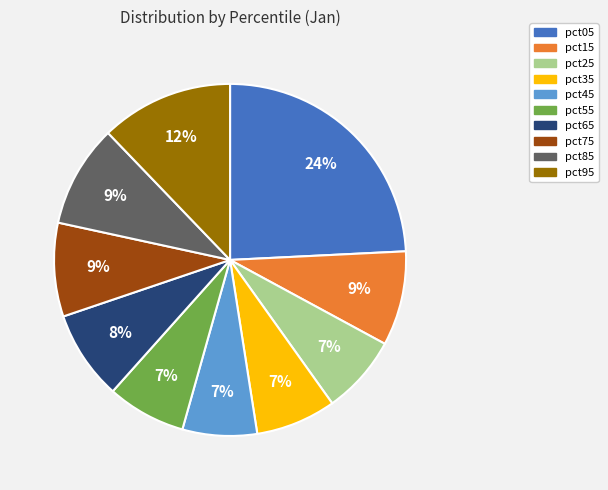

To the nearest percent, what portion does pct35 represent?

7%